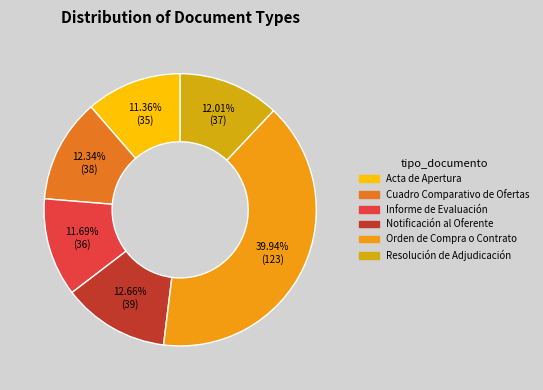

Rank the categories by value from highest to lowest.

Orden de Compra o Contrato, Notificación al Oferente, Cuadro Comparativo de Ofertas, Resolución de Adjudicación, Informe de Evaluación, Acta de Apertura